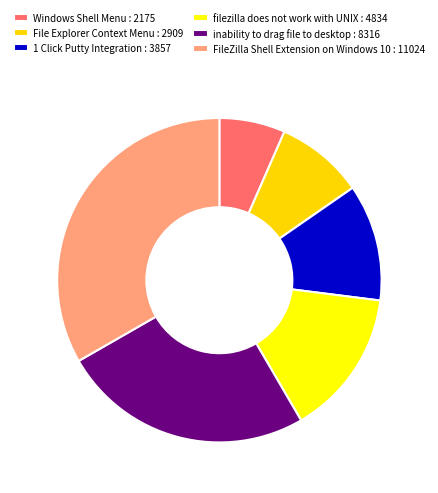

Count the number of slices in the pie.

6